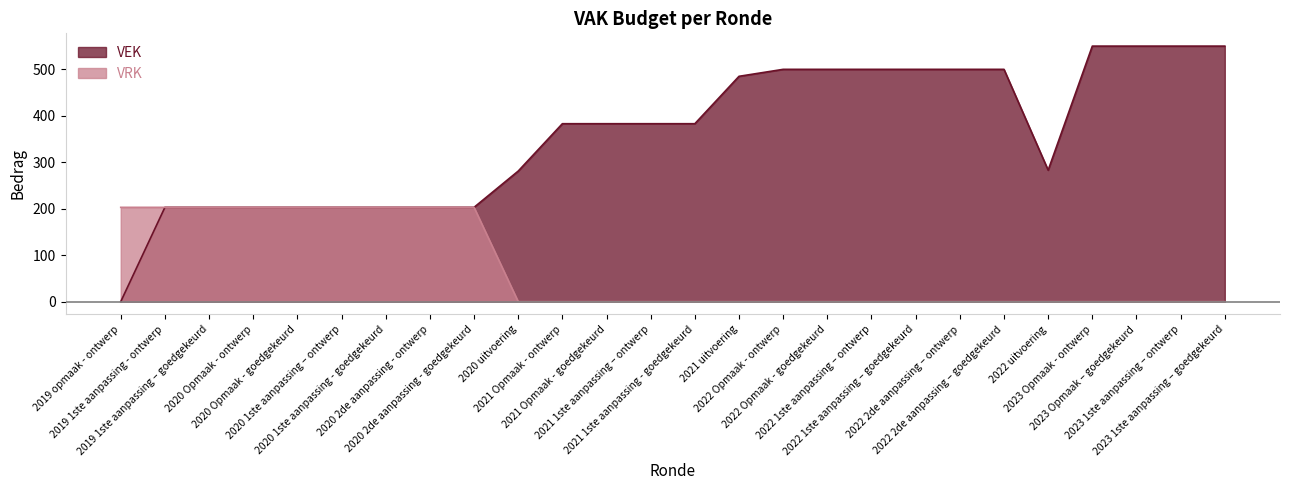

True or false: VEK has a value of 752 at 2022 1ste aanpassing – ontwerp.

False